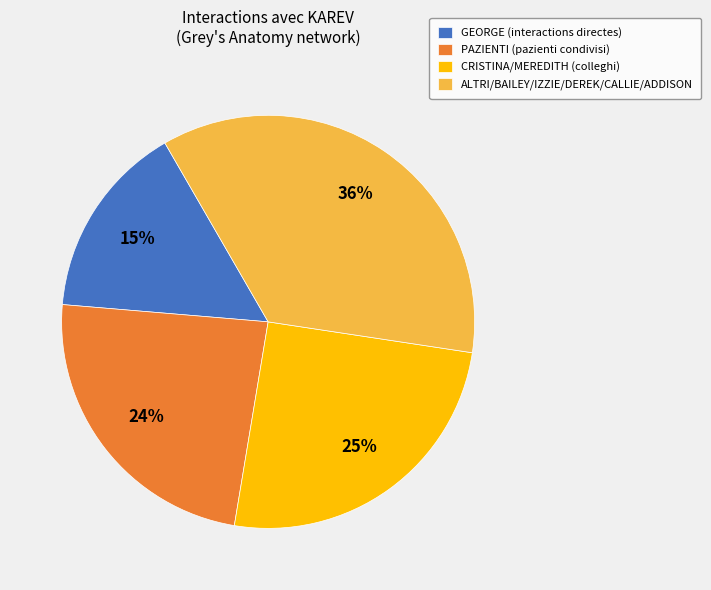

True or false: ALTRI/BAILEY/IZZIE/DEREK/CALLIE/ADDISON accounts for 36% of the total.

True